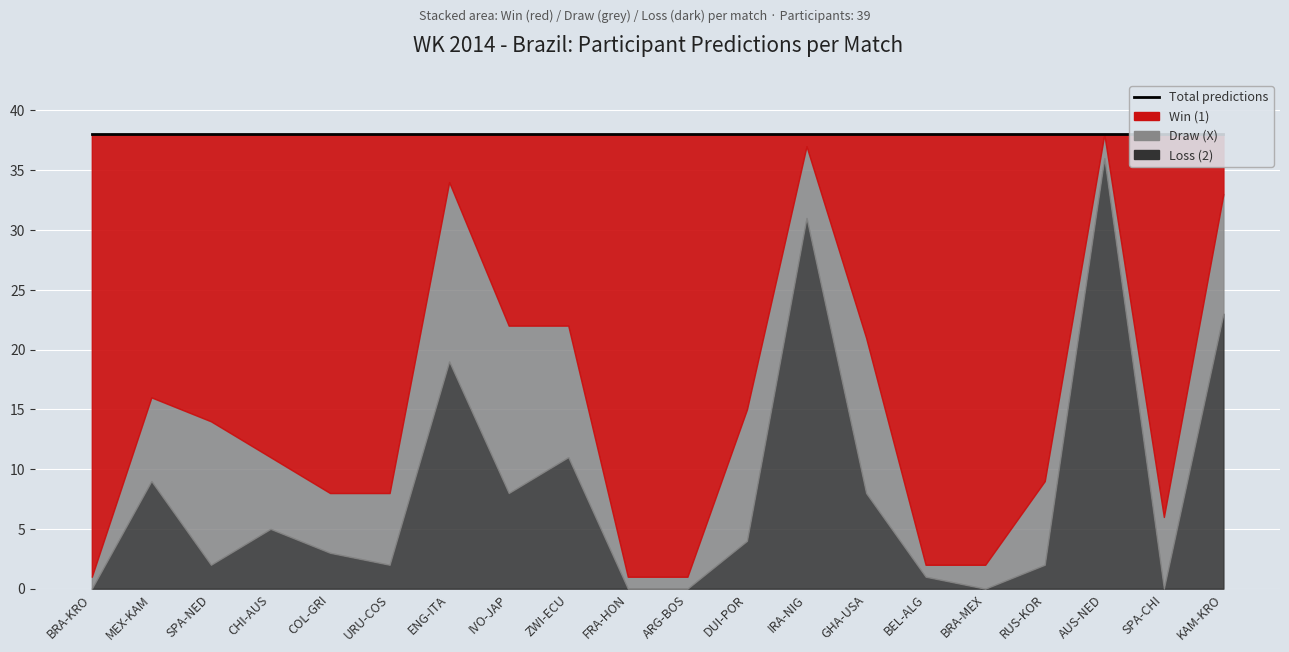

At which category is the sum across all series the highest?

BRA-KRO